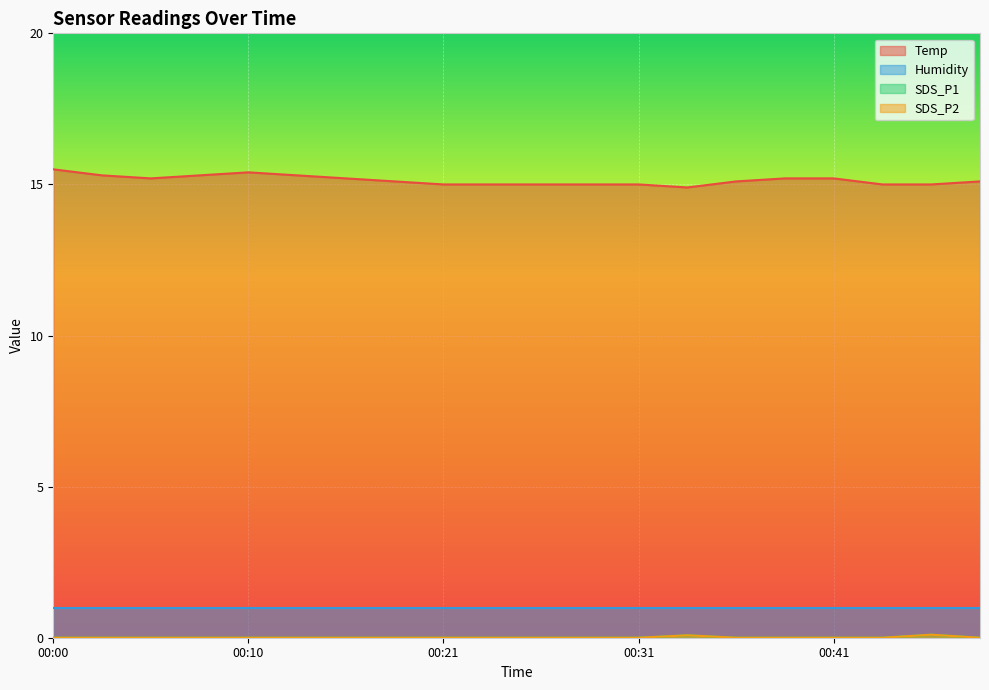

Is it true that Temp equals 15.0 at 00:21?

True